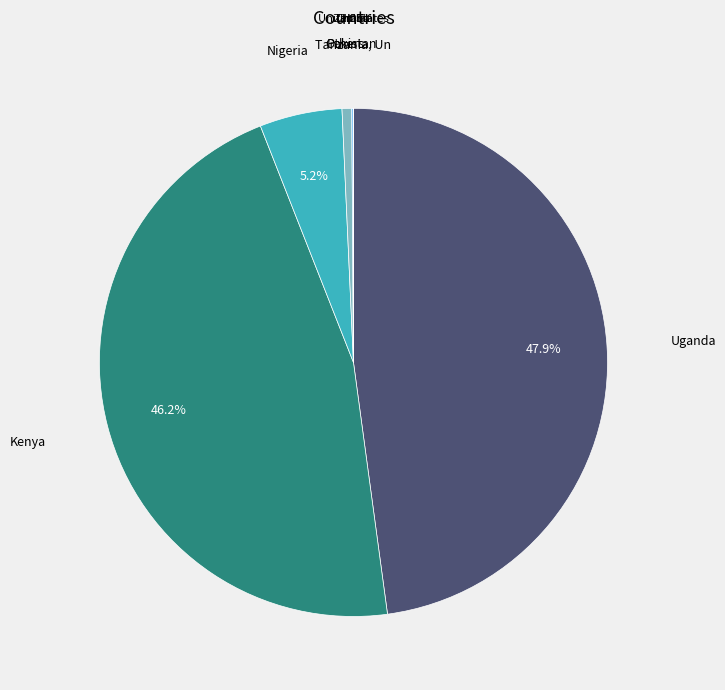

Is there a majority slice in this chart?

No